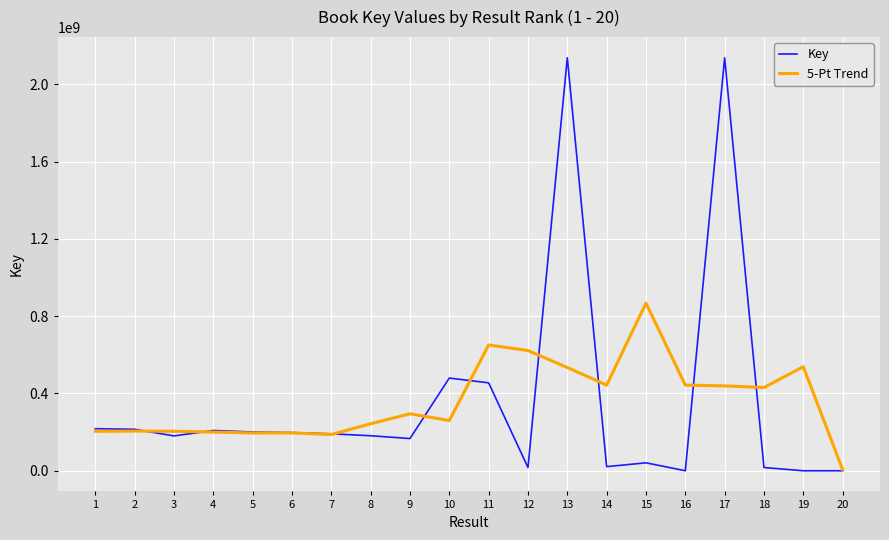

Rank the series by their maximum value, from lowest to highest.

5-Pt Trend, Key